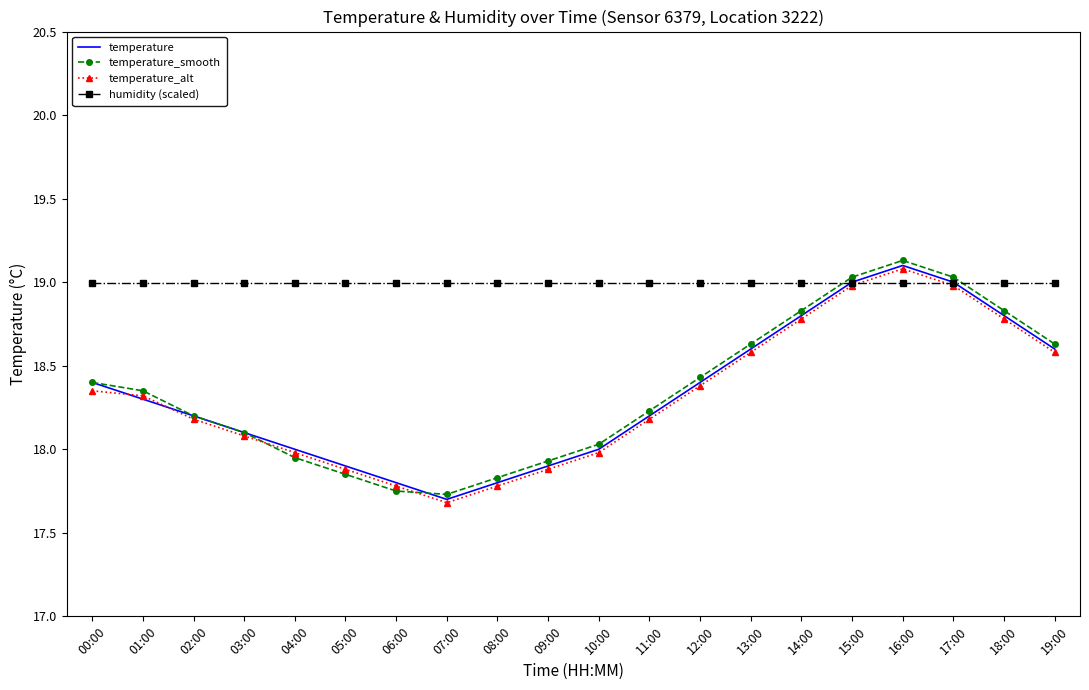

Count the number of categories in the chart.

20